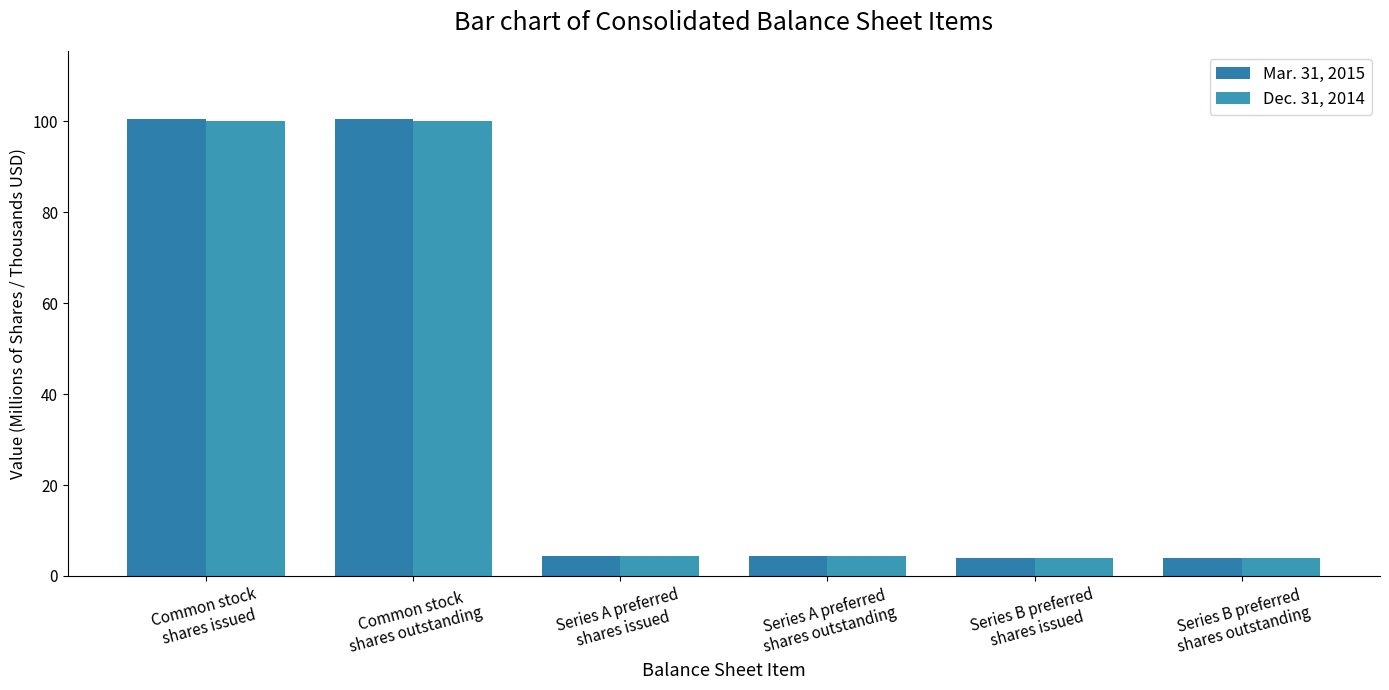

Rank the series at Series B preferred
shares outstanding from lowest to highest value.

Mar. 31, 2015, Dec. 31, 2014